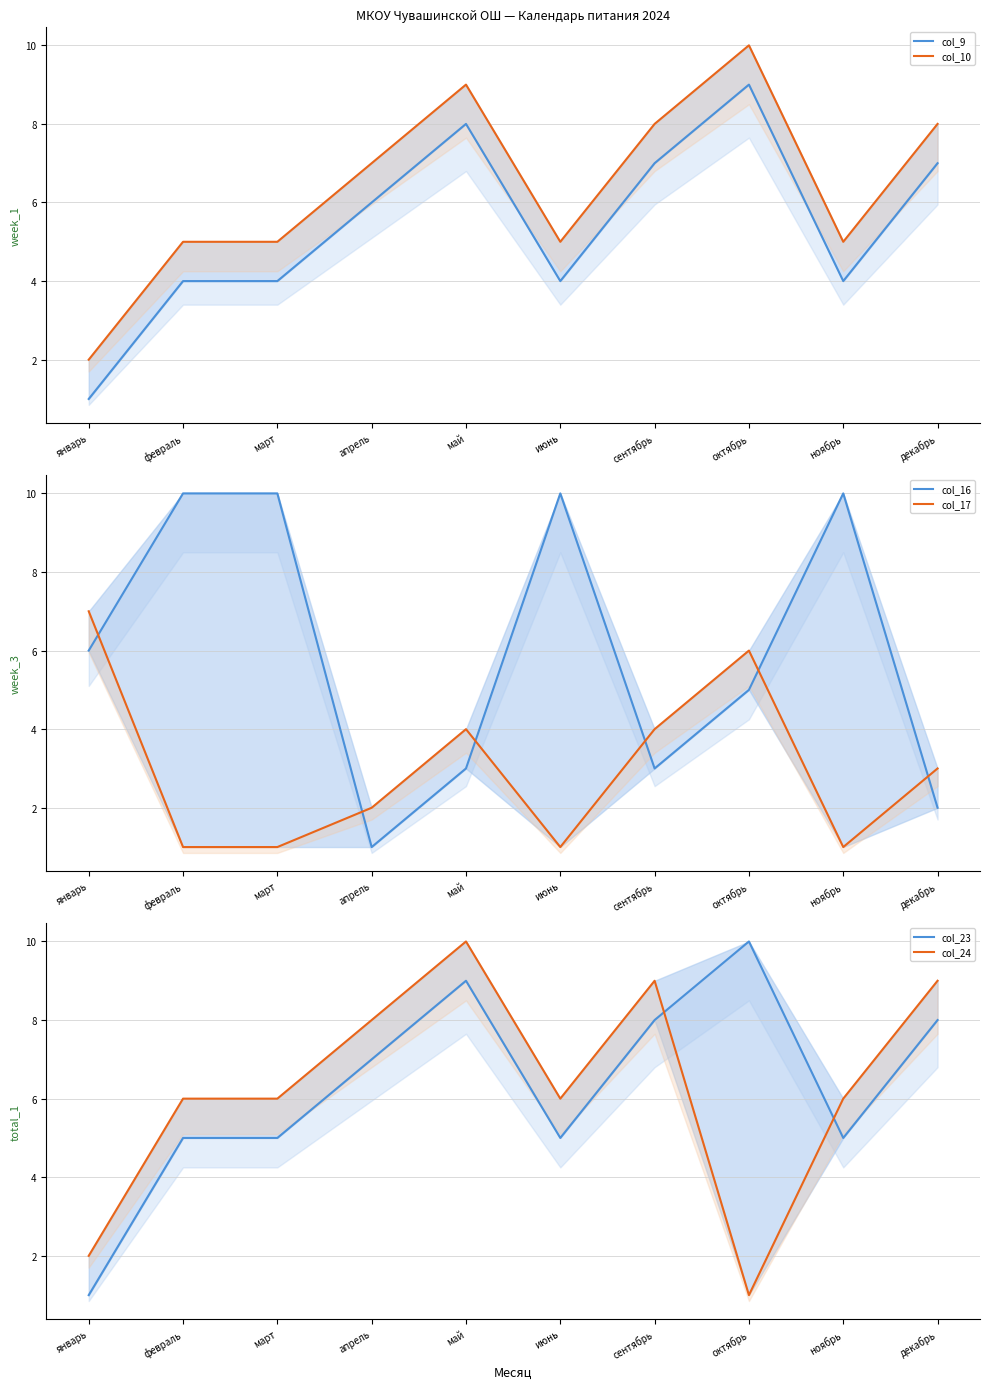

Which series has the largest range (max minus min)?

col_16